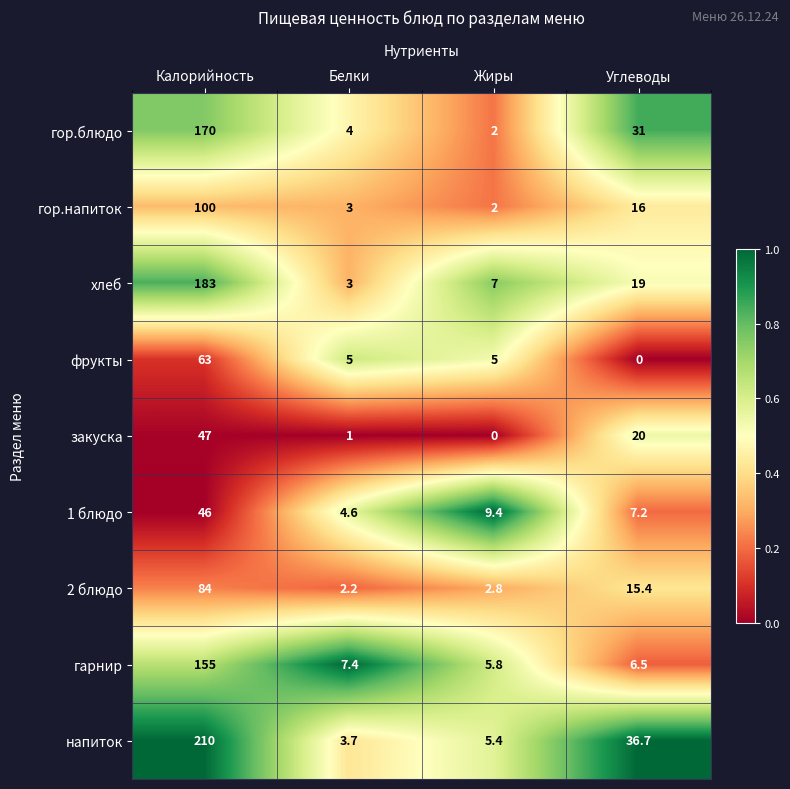

List the series in order of their peak value, lowest first.

1 блюдо, закуска, фрукты, 2 блюдо, гор.напиток, гарнир, гор.блюдо, хлеб, напиток